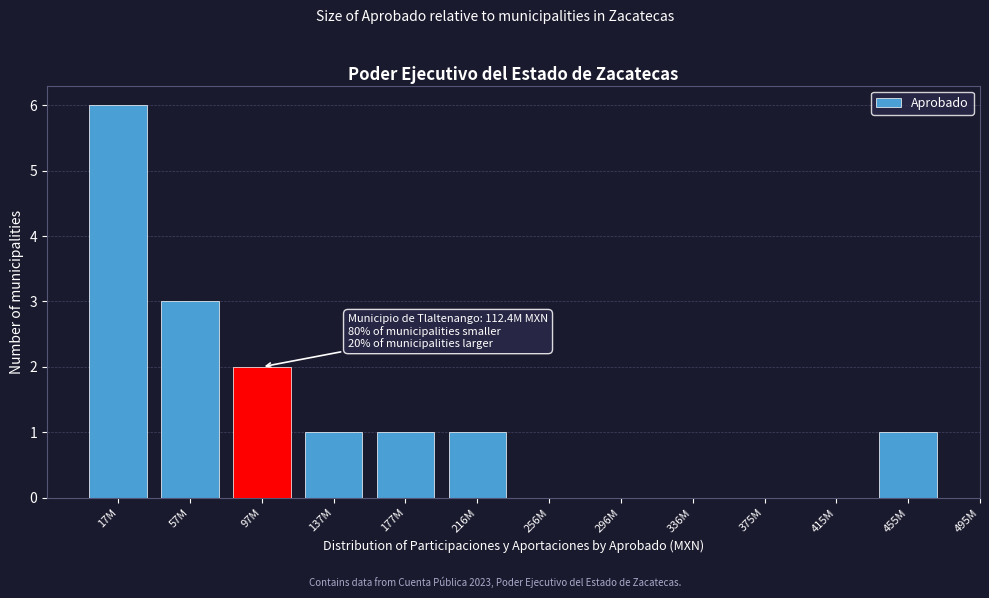

Reading right to left, list all the values displayed in this chart.

455M=1	415M=0	375M=0	336M=0	296M=0	256M=0	216M=1	177M=1	137M=1	97M=2	57M=3	17M=6